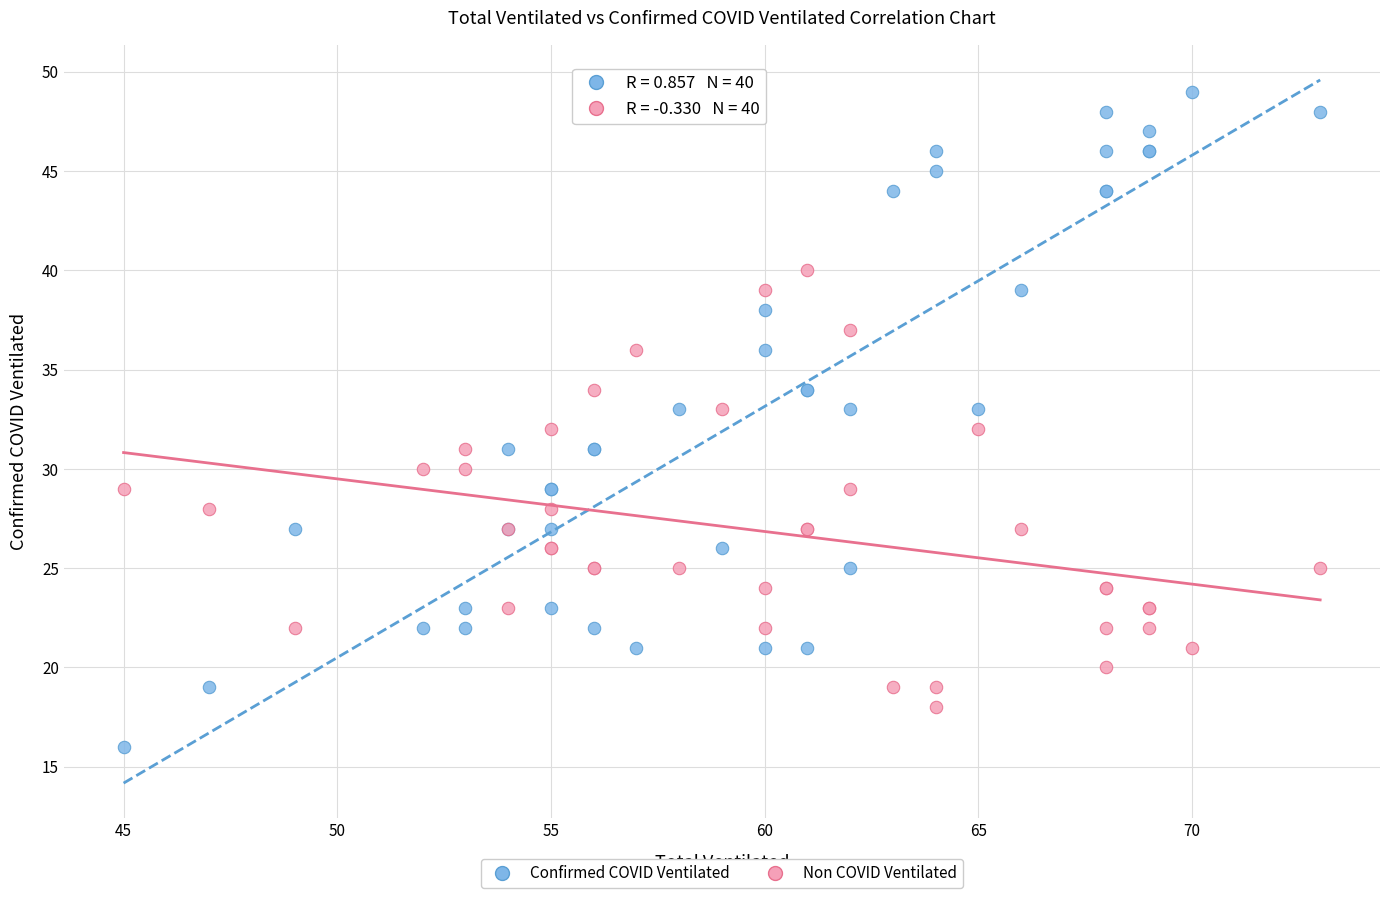

Which series reaches the maximum Y coordinate?

Confirmed COVID Ventilated